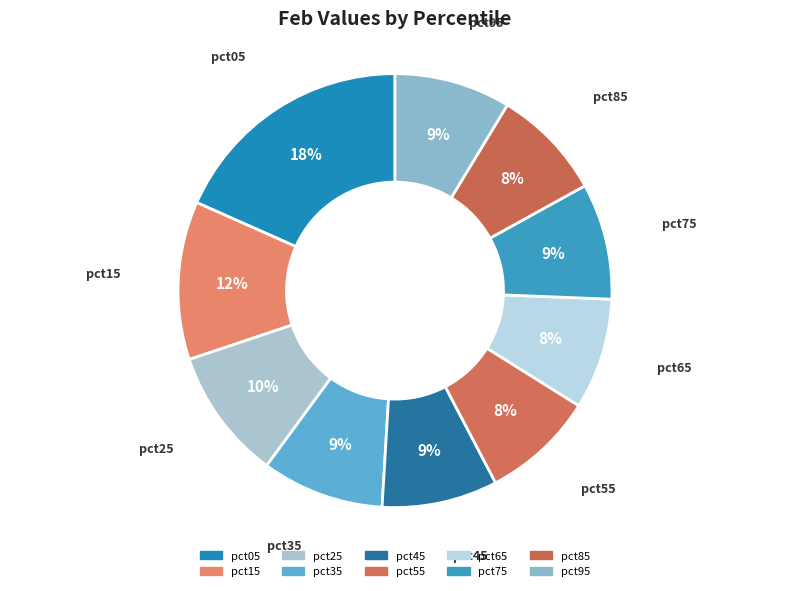

How many segments does this pie chart have?

10